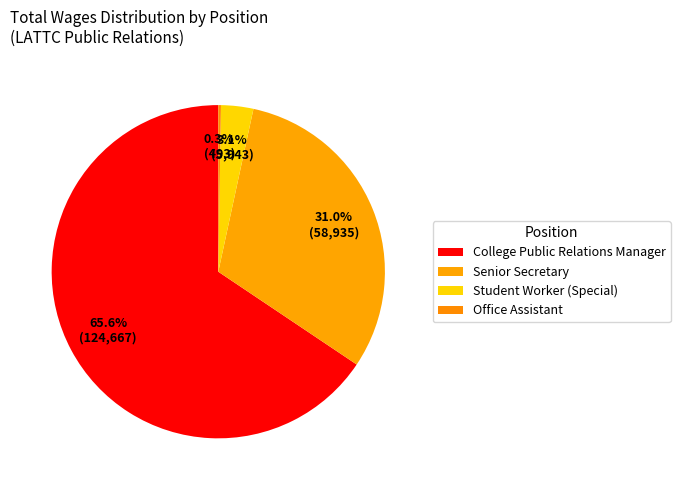

What is the total percentage of College Public Relations Manager and Student Worker (Special)?

68.7%